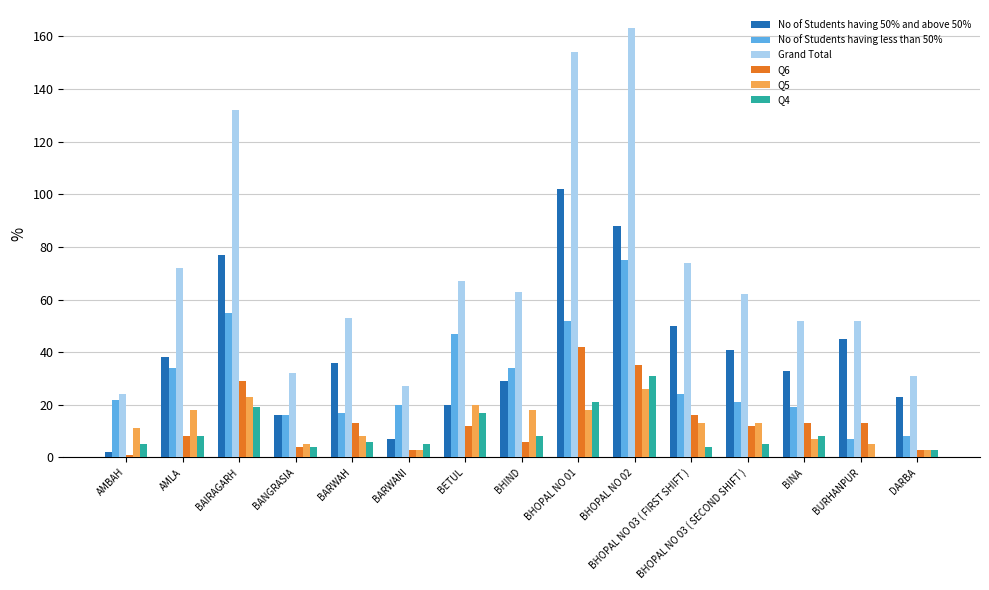

The value of Q5 at BAIRAGARH is 23. True or false?

True